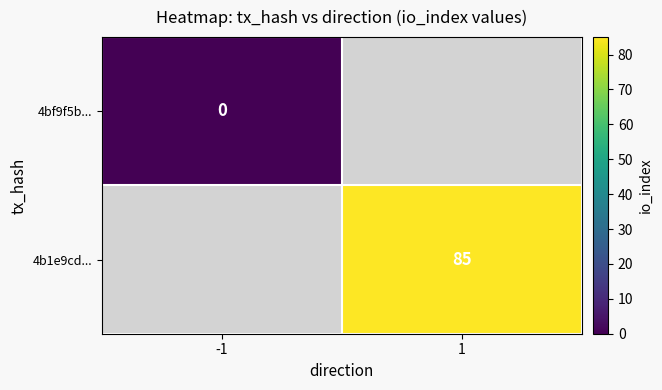

The value of 4b1e9cd... at 1 is 85. True or false?

True